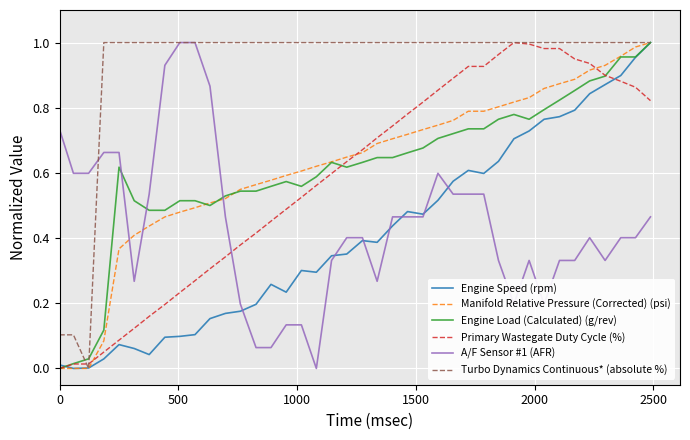

What is the sum of all Manifold Relative Pressure (Corrected) (psi) values?

25.0